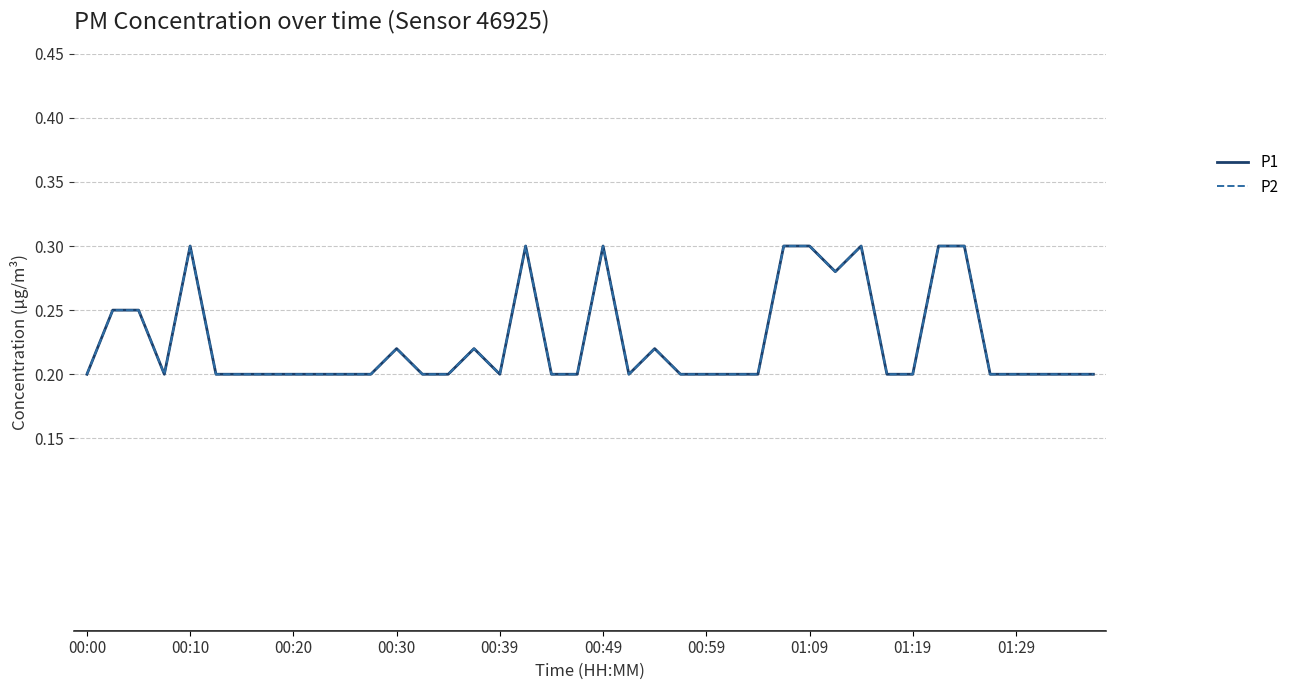

What is the difference between the maximum and minimum values in the P1 series?

0.1